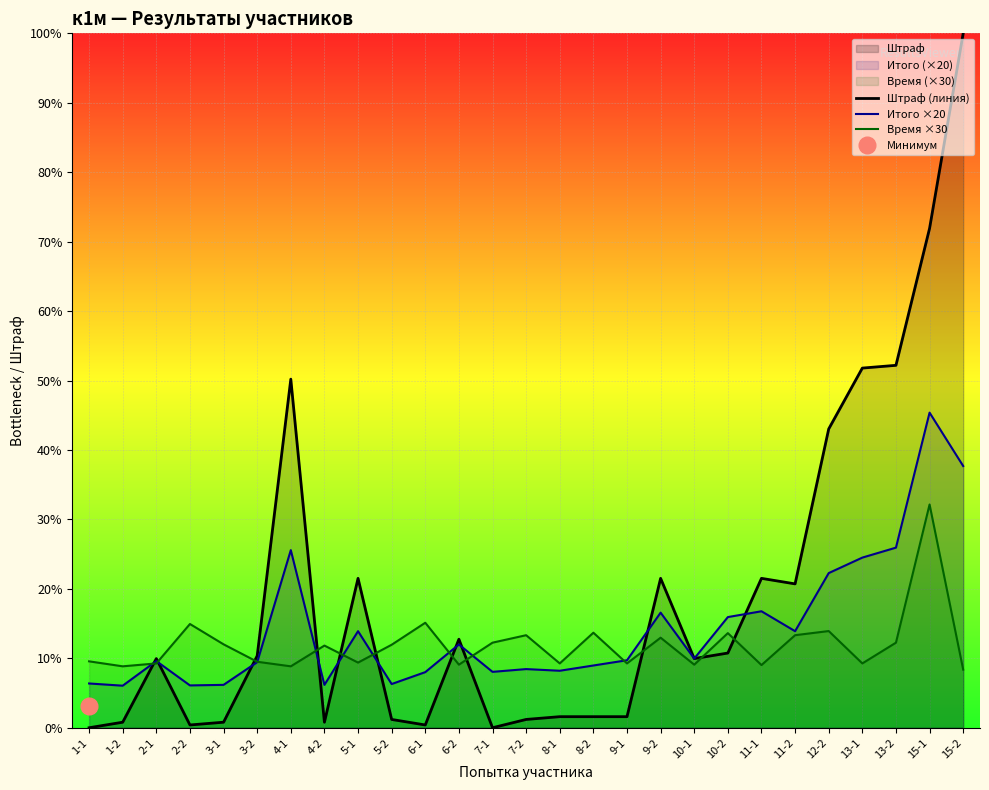

Which series ends up on top after the final intersection of Время ×30 and Штраф (линия)?

Штраф (линия)